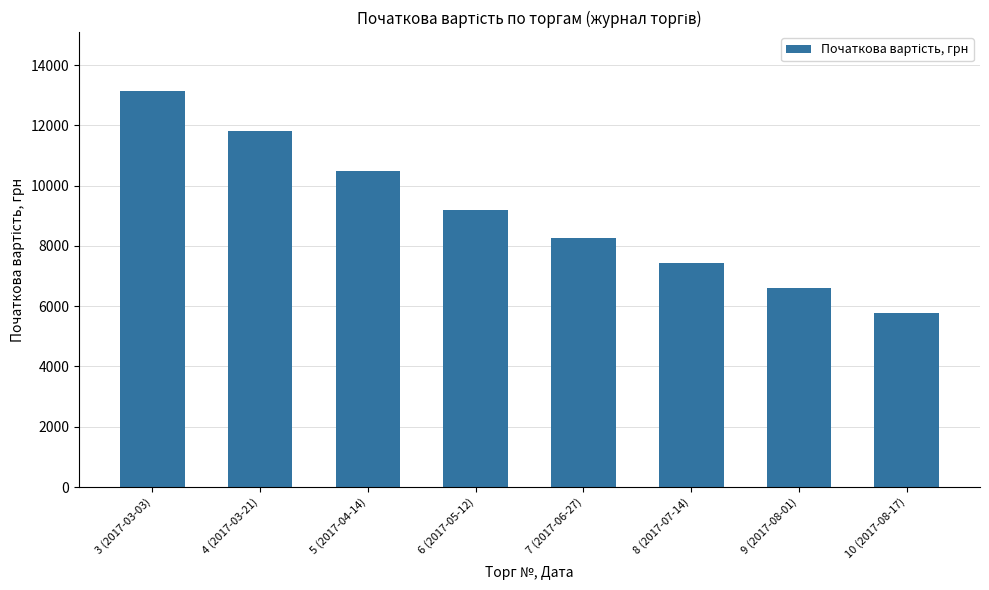

Where does the data first go above 9185?

3 (2017-03-03)